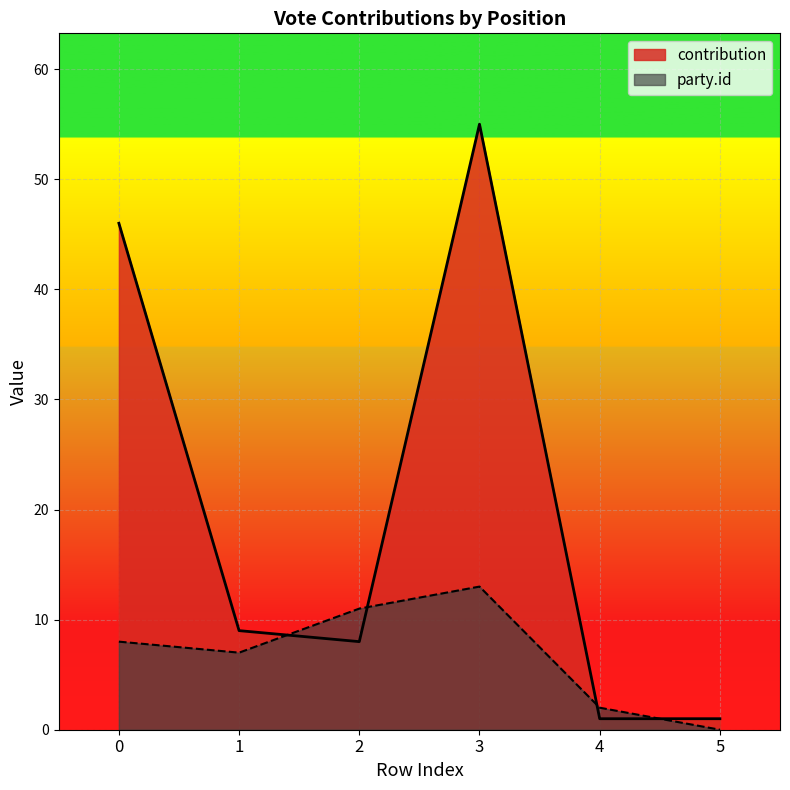

What is the total value across all series at 0?

54